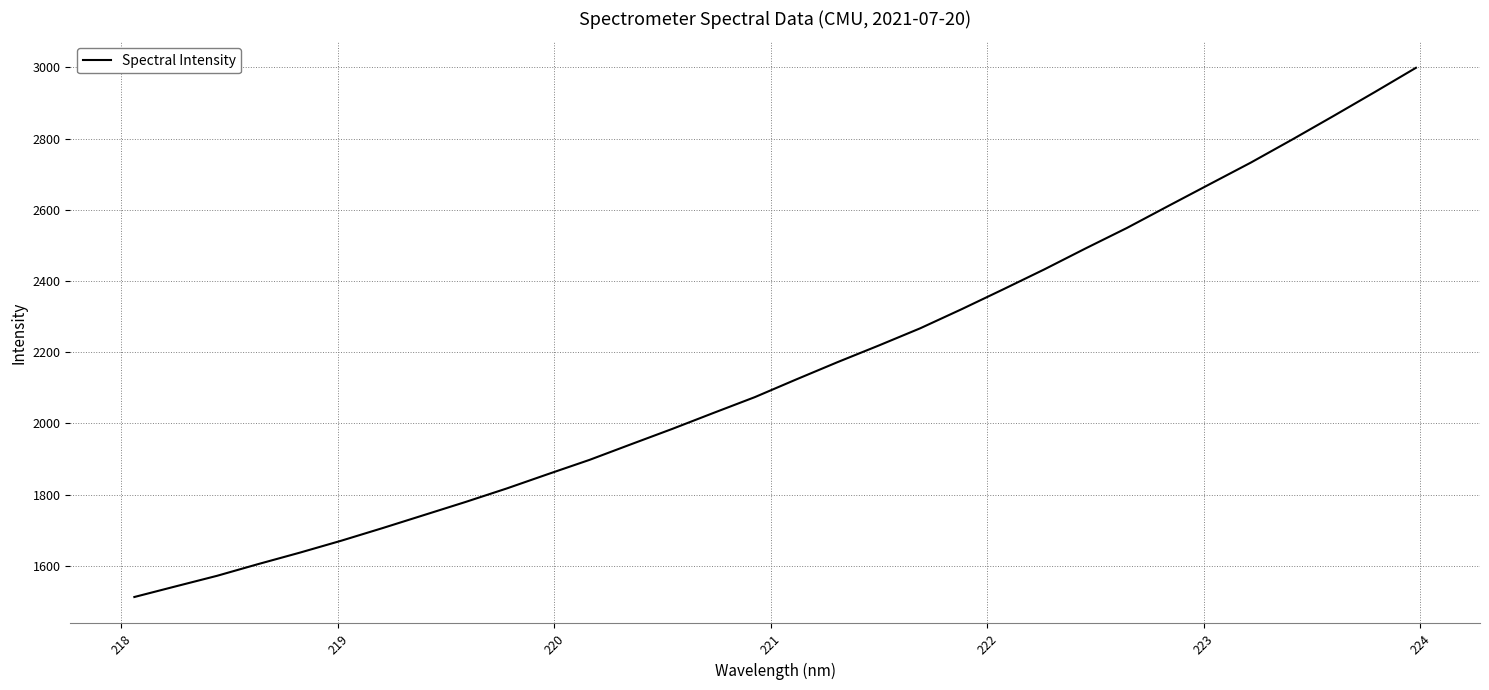

What is the minimum value shown in the chart?

1512.5